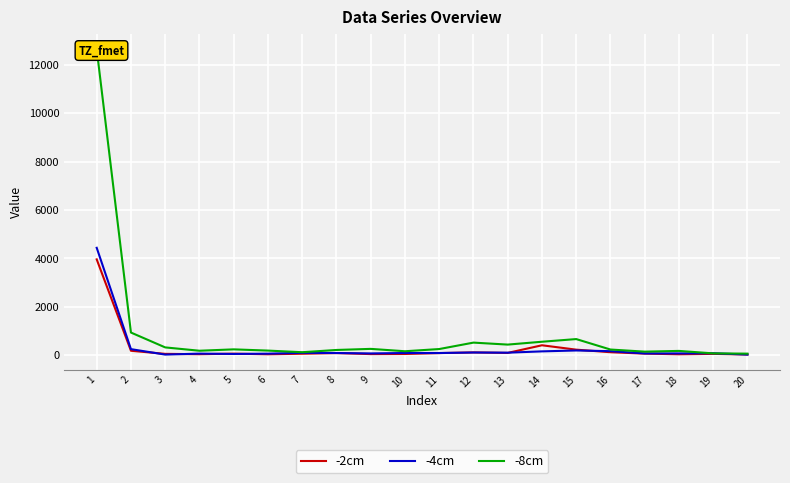

What is the value of the -8cm point at the 4th from the left?

183